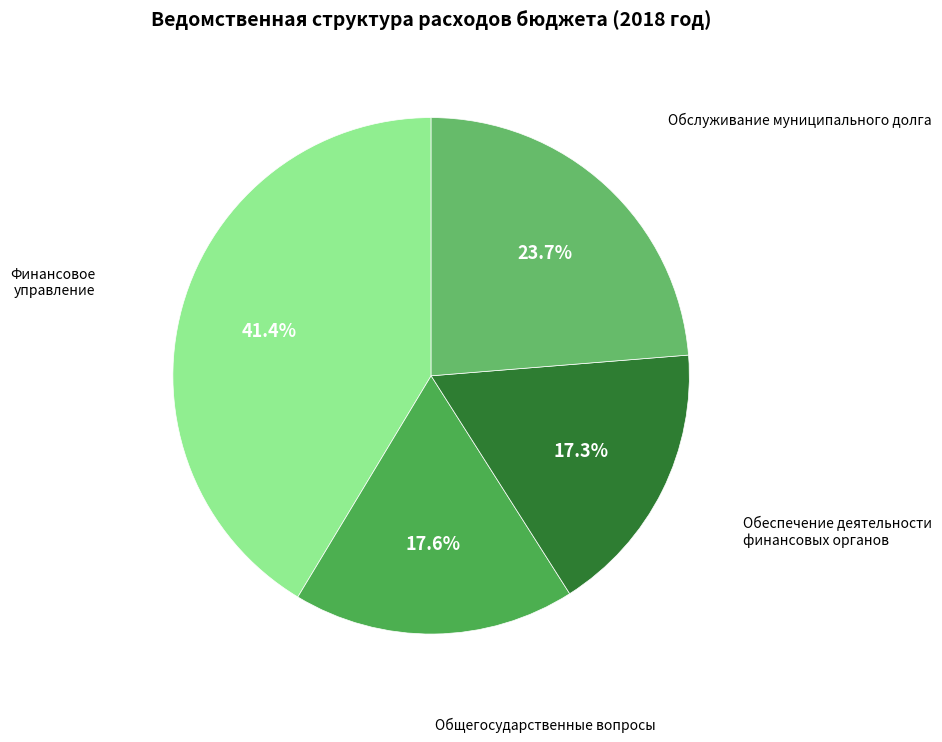

Count the number of slices in the pie.

4